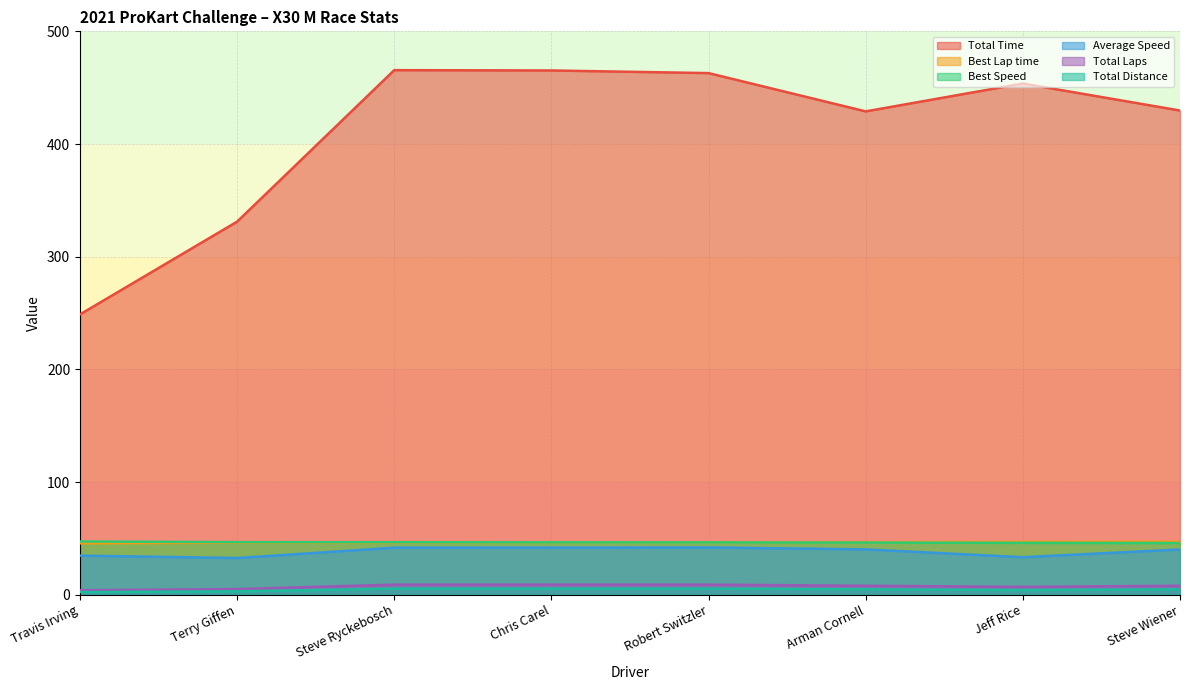

What is the smallest value displayed?

2.4